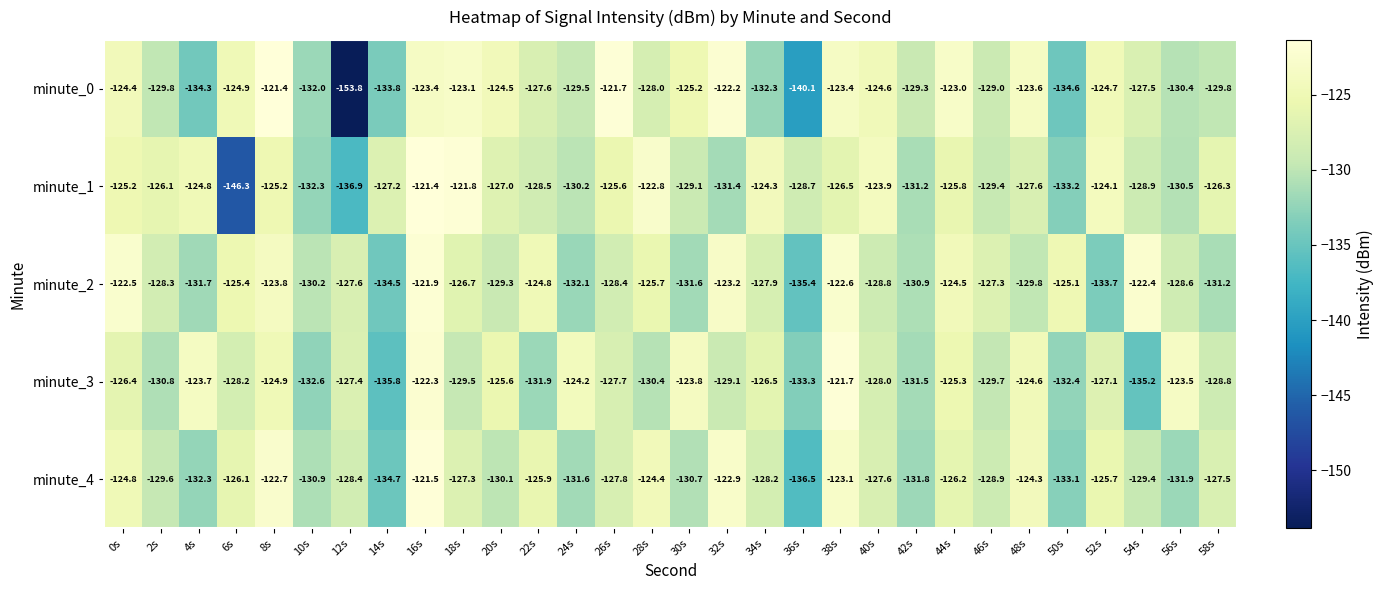

Rank the series at 44s from lowest to highest value.

minute_4, minute_1, minute_3, minute_2, minute_0